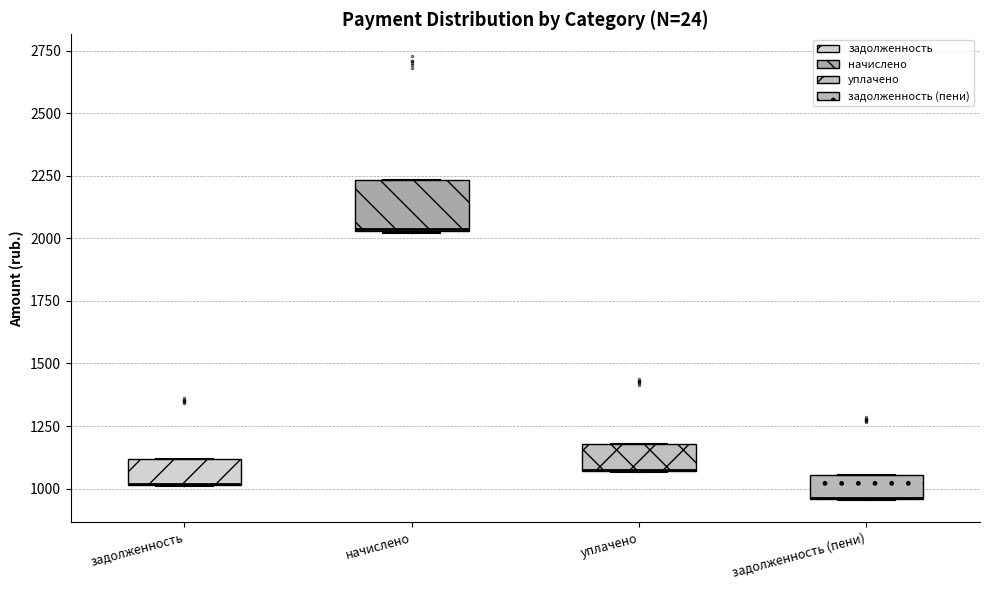

Reading left to right, transcribe this box plot: for each box, give where its median line is, the range the box spans, and where its two whiskers end, as read against the y-axis. The values are not printed on the chart, so give them approximately, as read against the axis.

задолженность: median 1000 (drawn on the box's lower edge), box 1000 to 1100, whiskers 1000 to 1100
начислено: median 2050 (drawn on the box's lower edge), box 2050 to 2250, whiskers 2000 to 2250
уплачено: median 1100 (drawn on the box's lower edge), box 1050 to 1200, whiskers 1050 to 1200
задолженность (пени): median 950 (drawn on the box's lower edge), box 950 to 1050, whiskers 950 to 1050